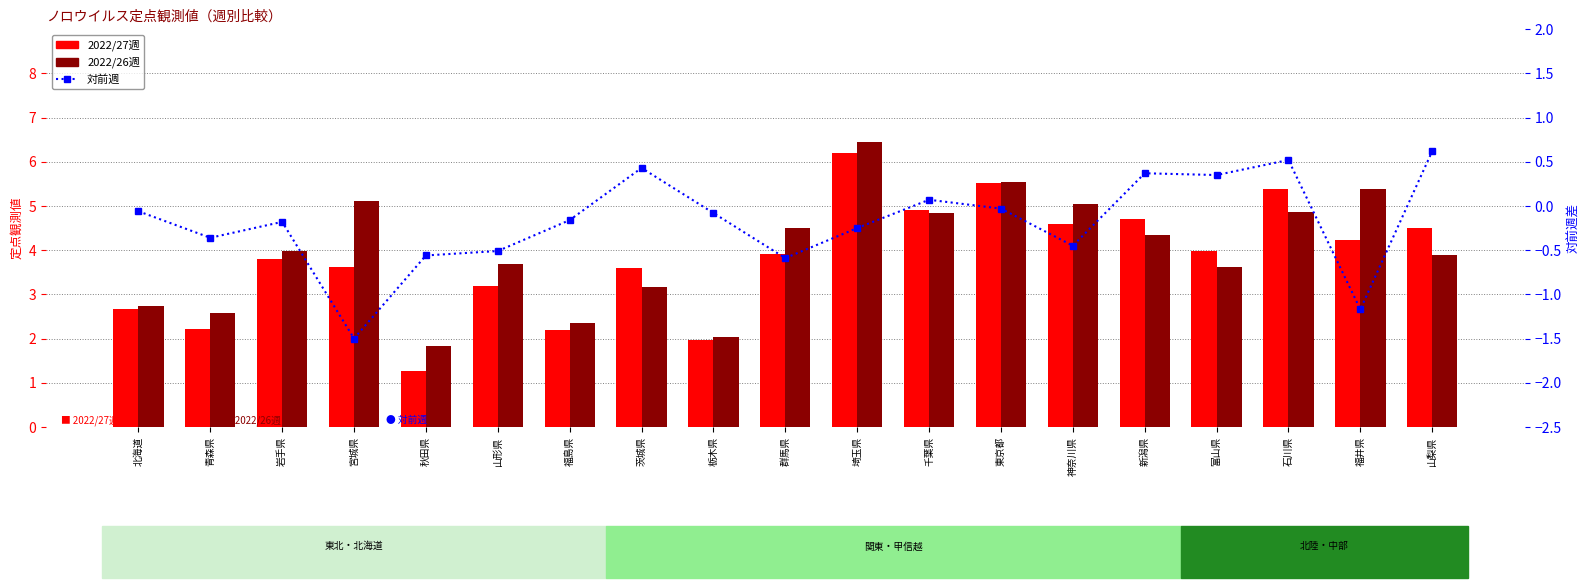

Between 石川県 and 栃木県, which is larger?

石川県